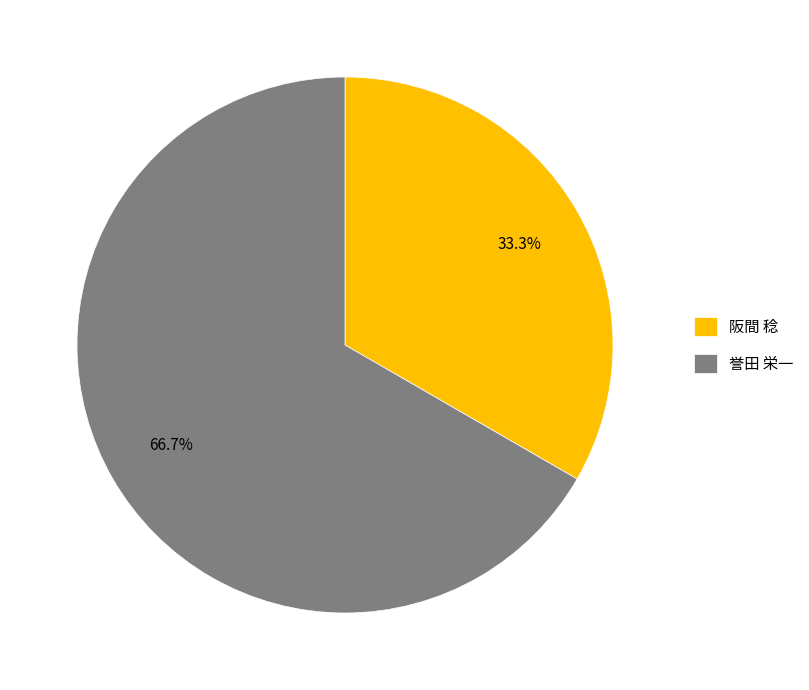

Approximately how many times larger is the value at 誉田 栄一 compared to 阪間 稔?

2.0